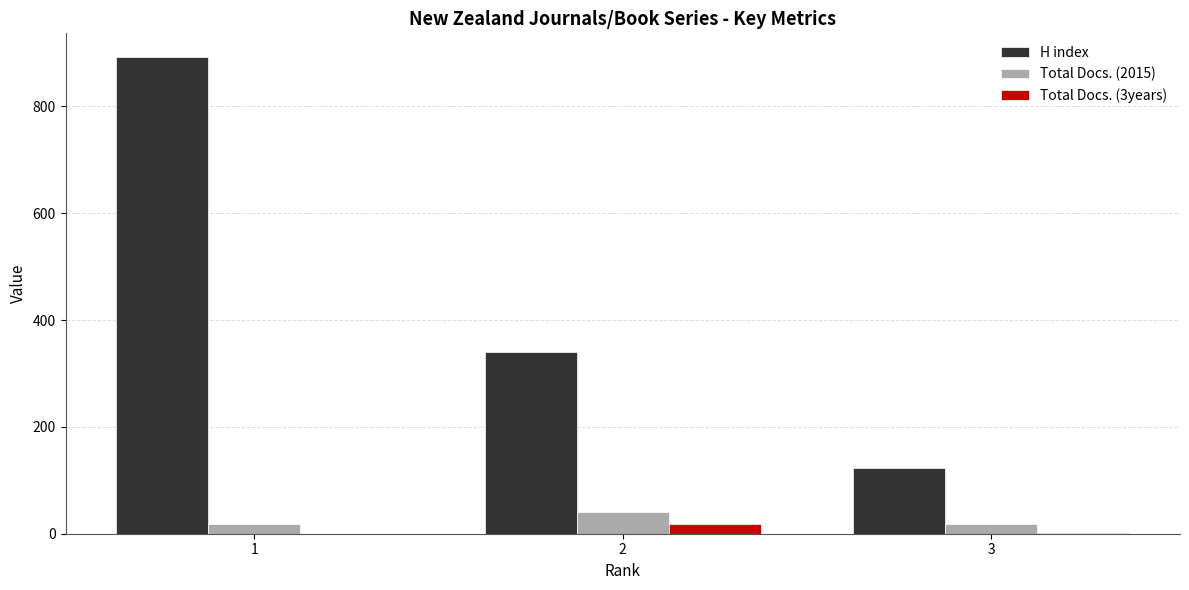

What is the total value across all series at 3?

142